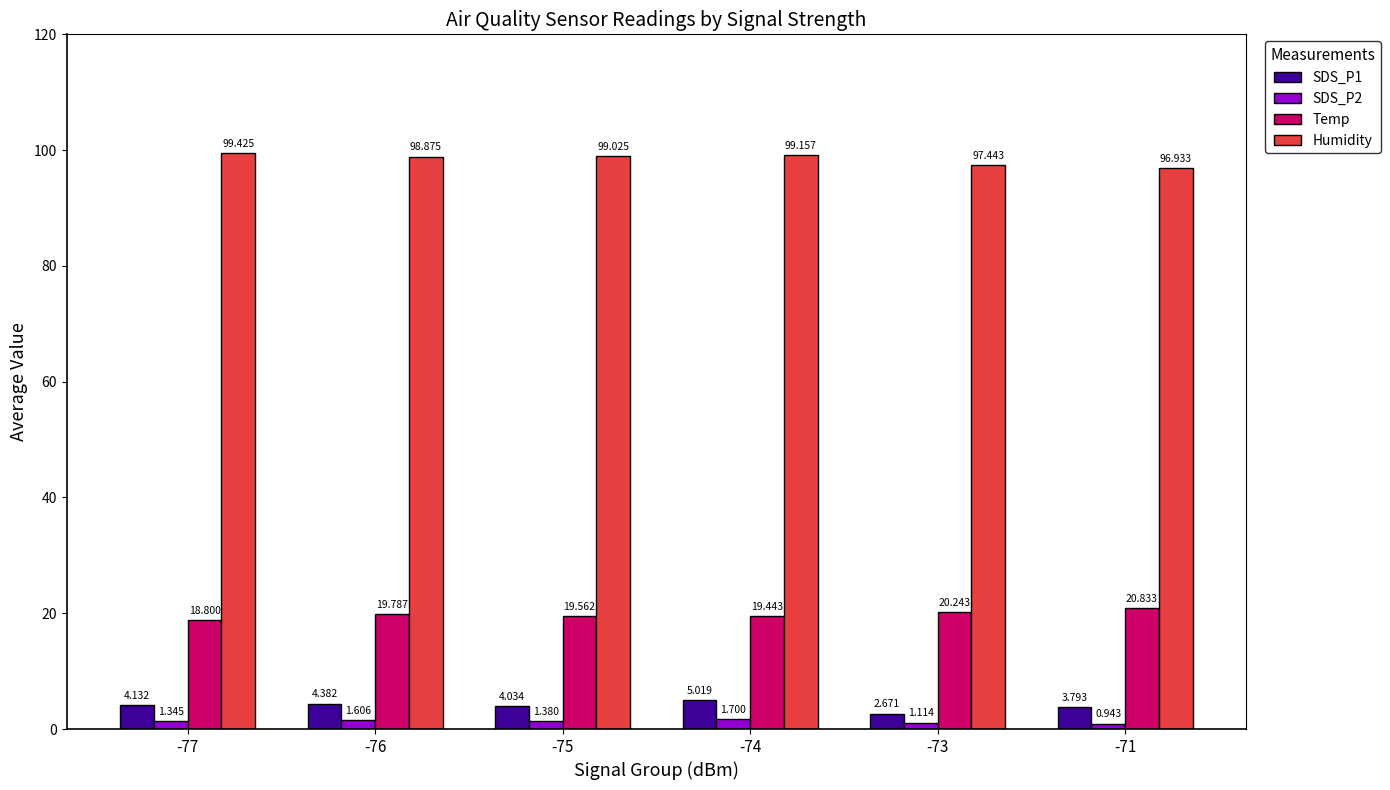

Is the value of SDS_P1 at -74 greater than the value of Humidity at -71?

No